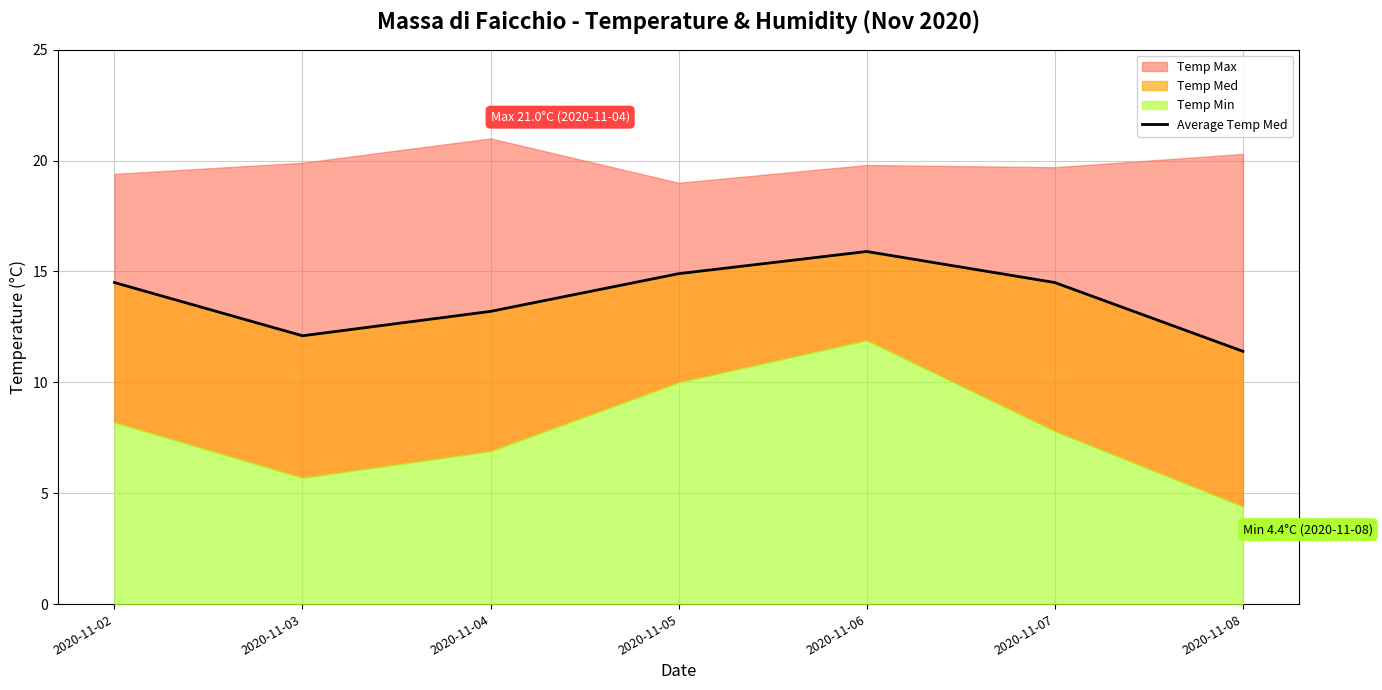

Reading right to left, transcribe all the data shown in this chart.

2020-11-08=11.4	2020-11-07=14.5	2020-11-06=15.9	2020-11-05=14.9	2020-11-04=13.2	2020-11-03=12.1	2020-11-02=14.5